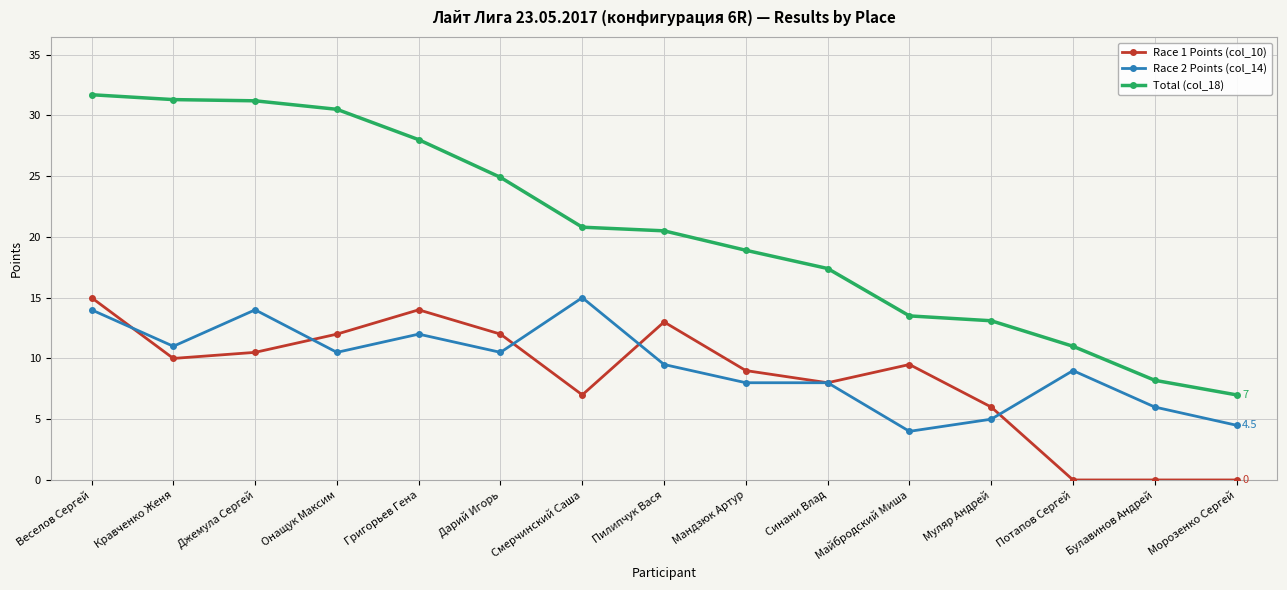

Which series has the widest spread of values?

Total (col_18)